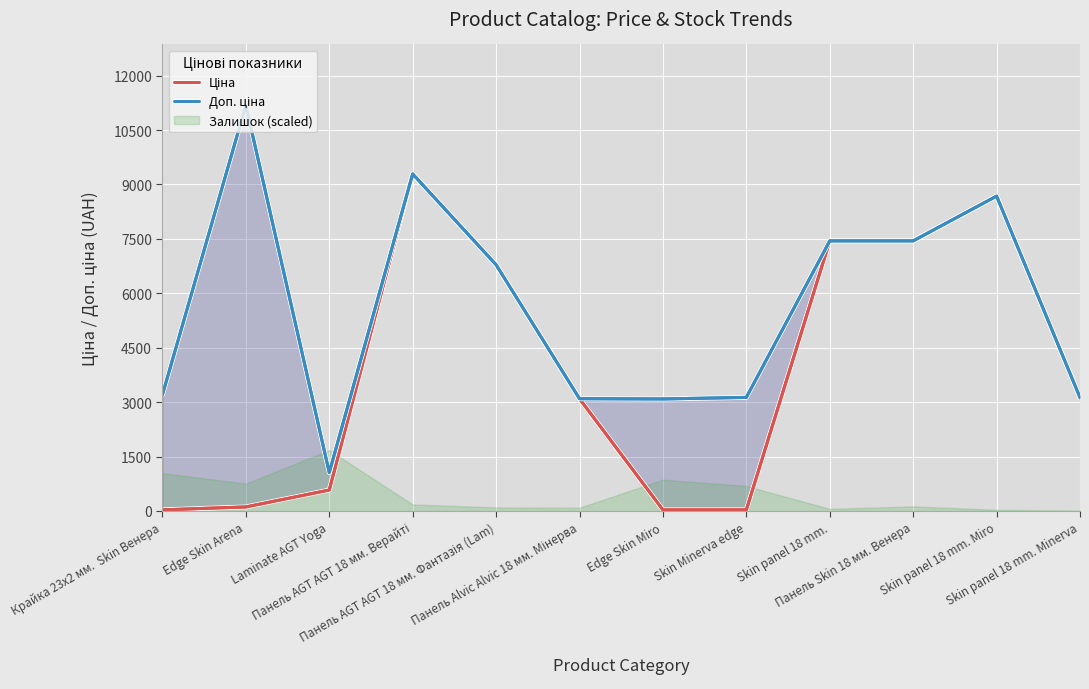

At which category does Доп. ціна reach its first local valley?

Laminate AGT Yoga